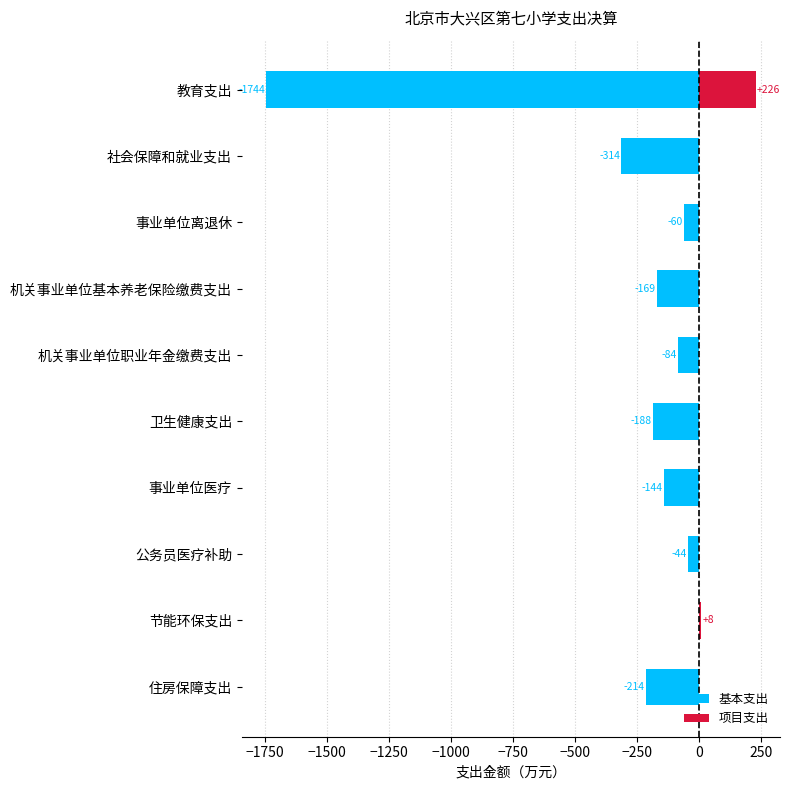

Is the value of 项目支出 at 机关事业单位基本养老保险缴费支出 greater than the value of 基本支出 at 节能环保支出?

No